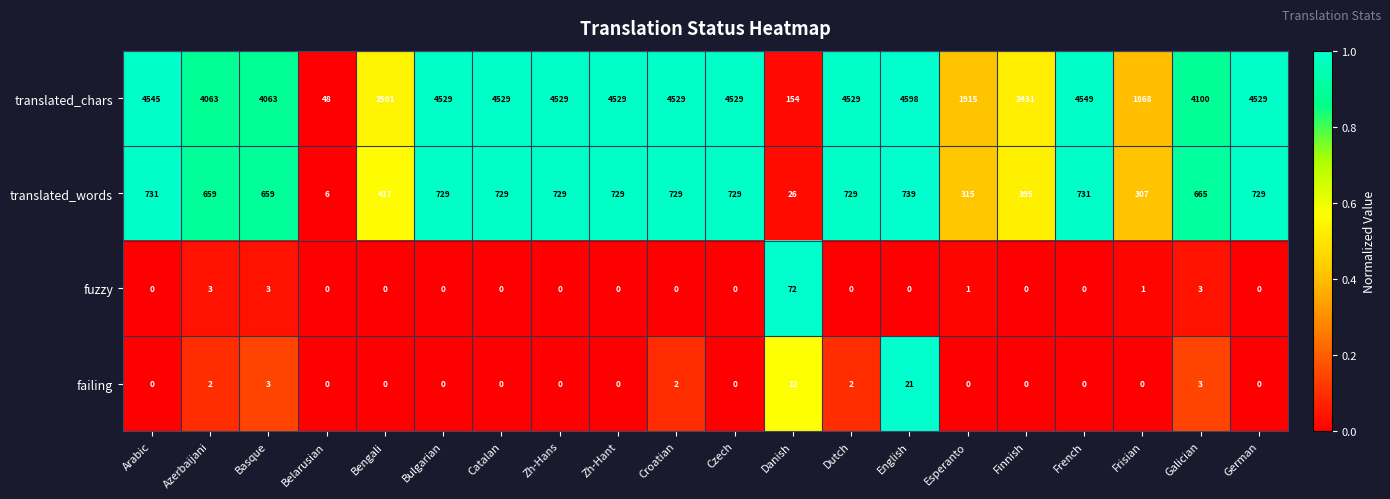

What is the maximum value shown in the chart?

4598